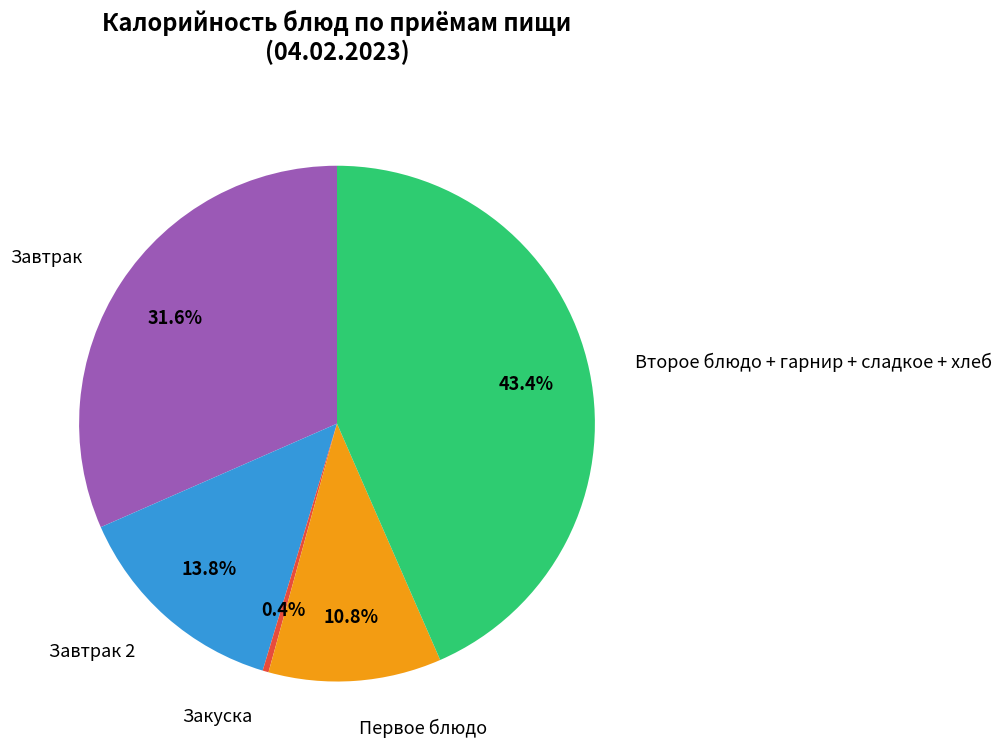

Does any single category account for the majority?

No